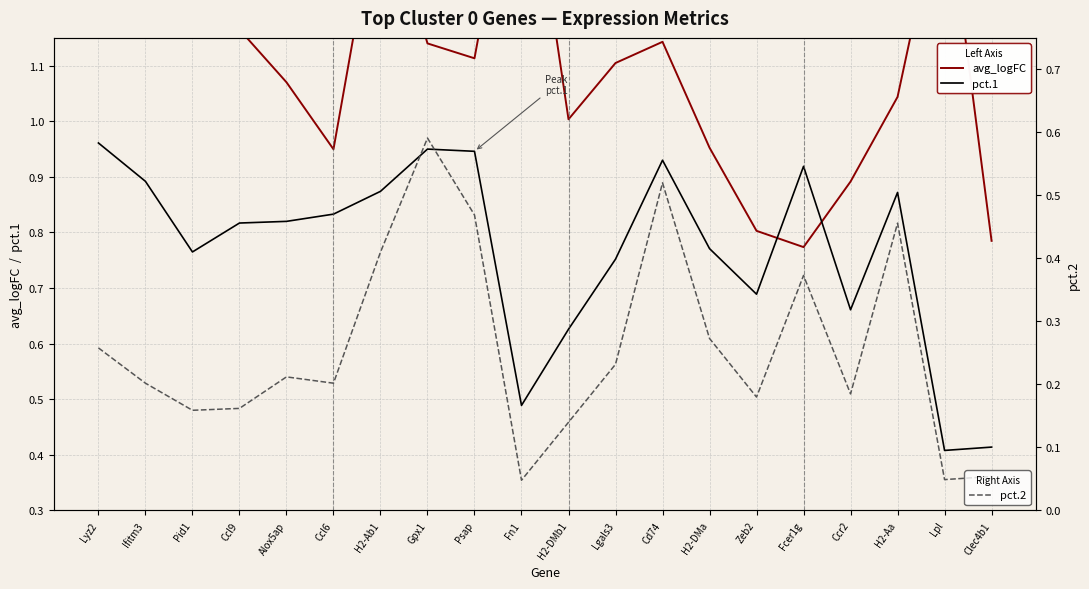

What is the total value across all series at Ccl6?

2.0